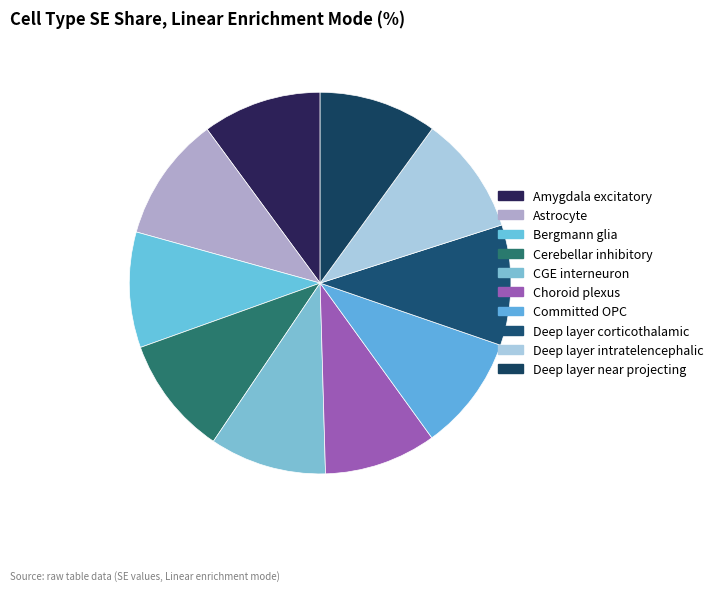

Is there a majority slice in this chart?

No